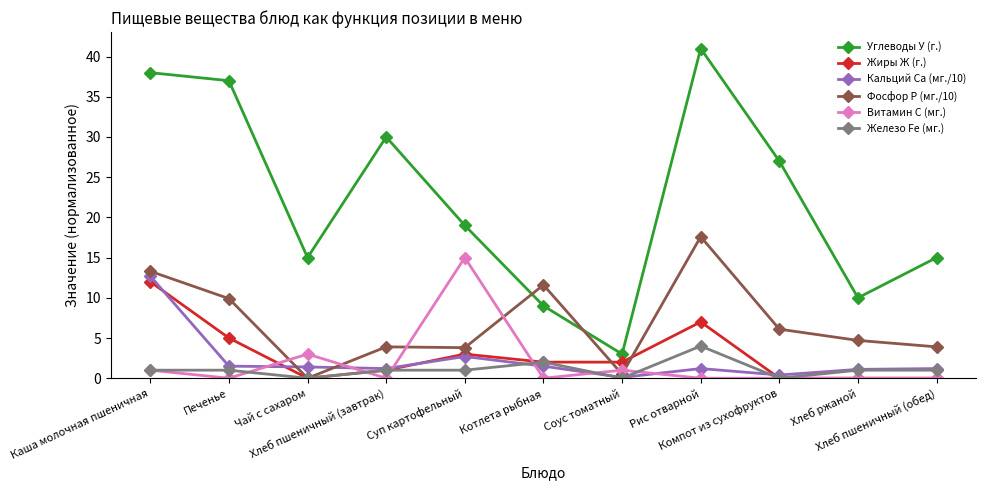

At how many categories does at least one series exceed 21?

5